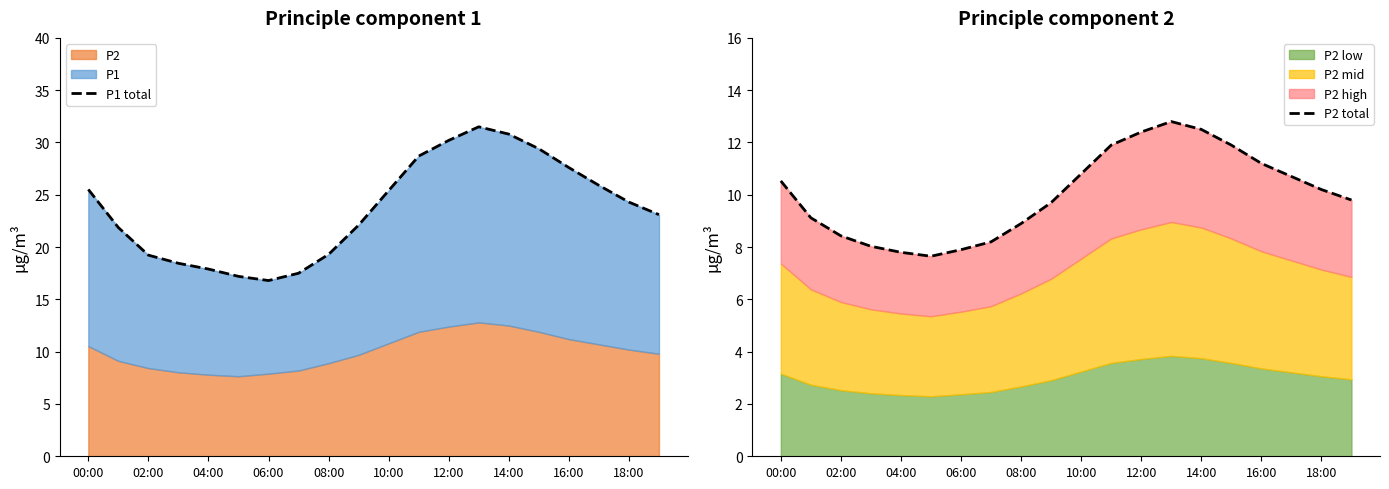

How many interior local valleys does the P1 total series have?

1